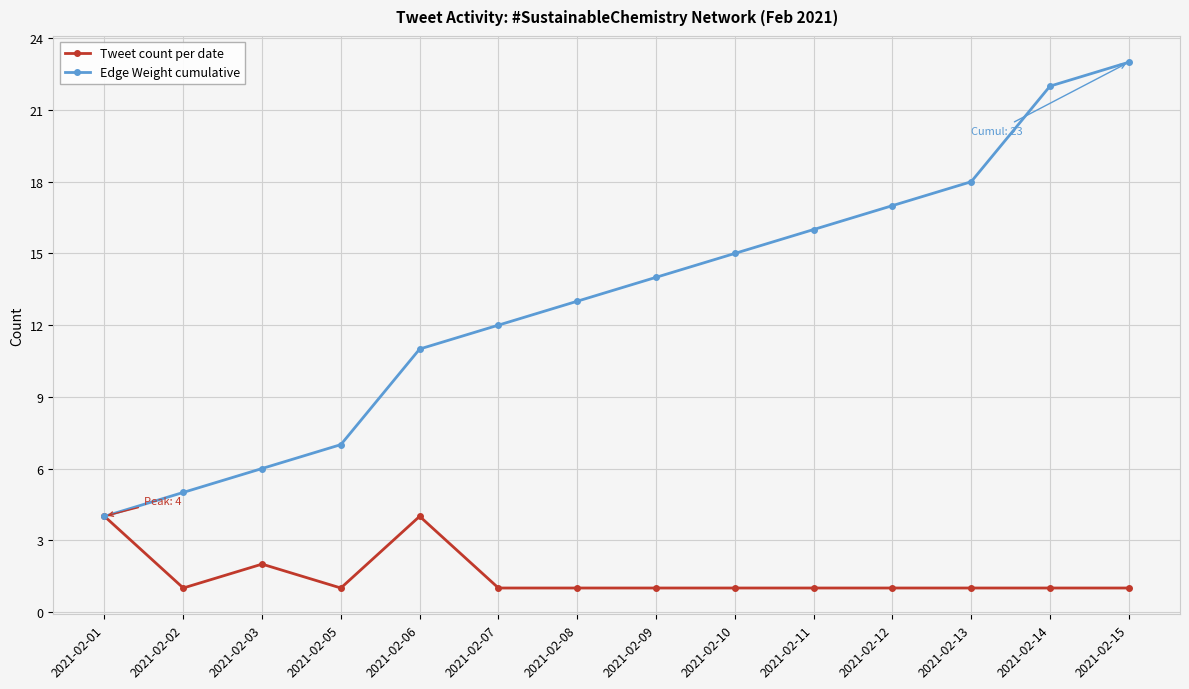

Rank the series at 2021-02-12 from highest to lowest value.

Edge Weight cumulative, Tweet count per date